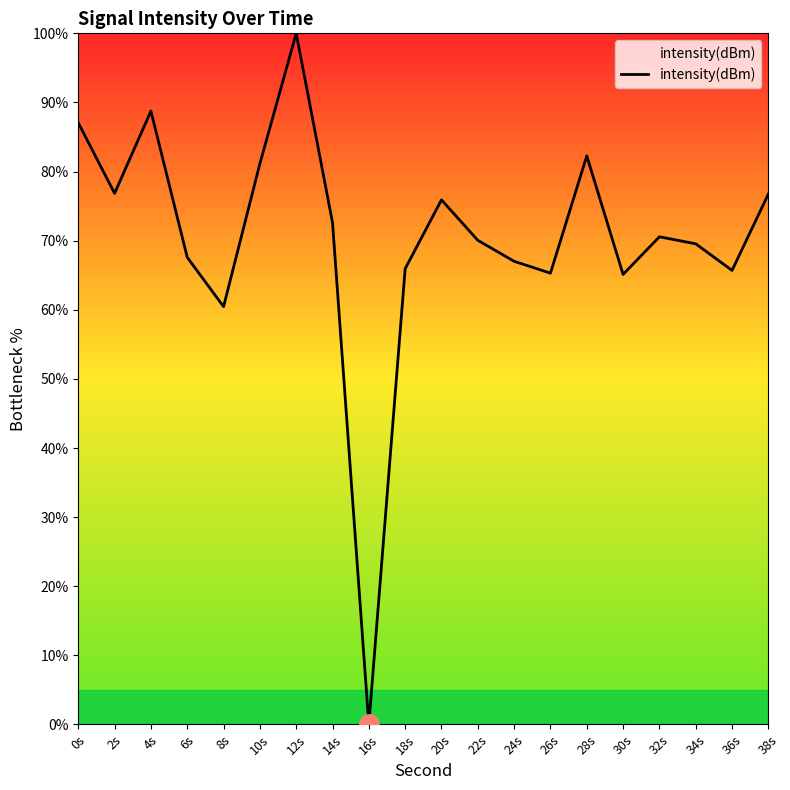

At which category does the data reach its first local peak?

4s